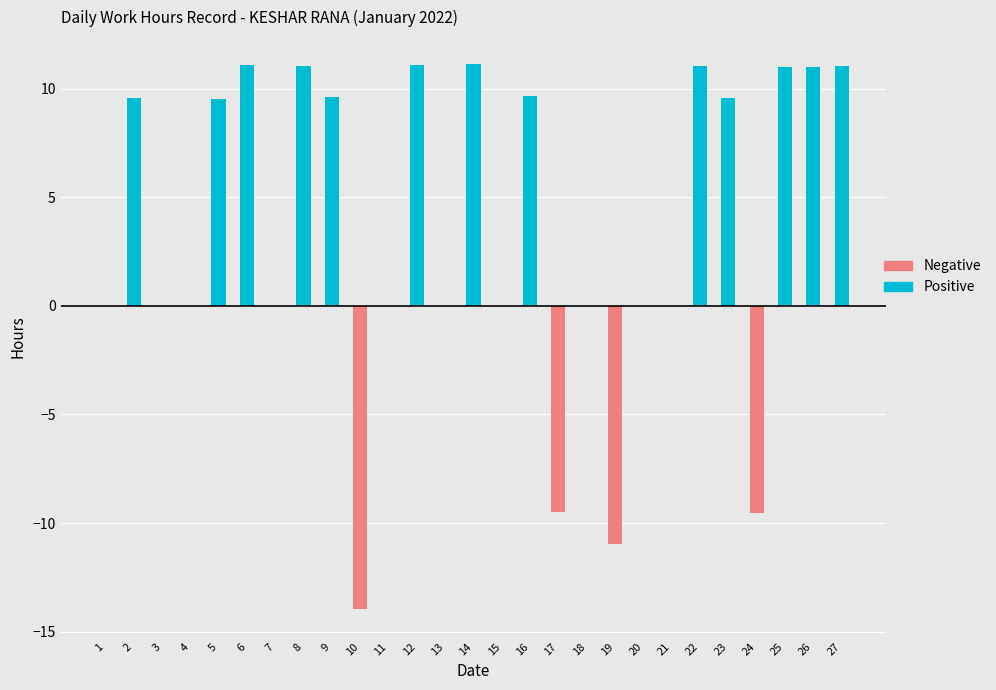

How many data points does each series have?

27